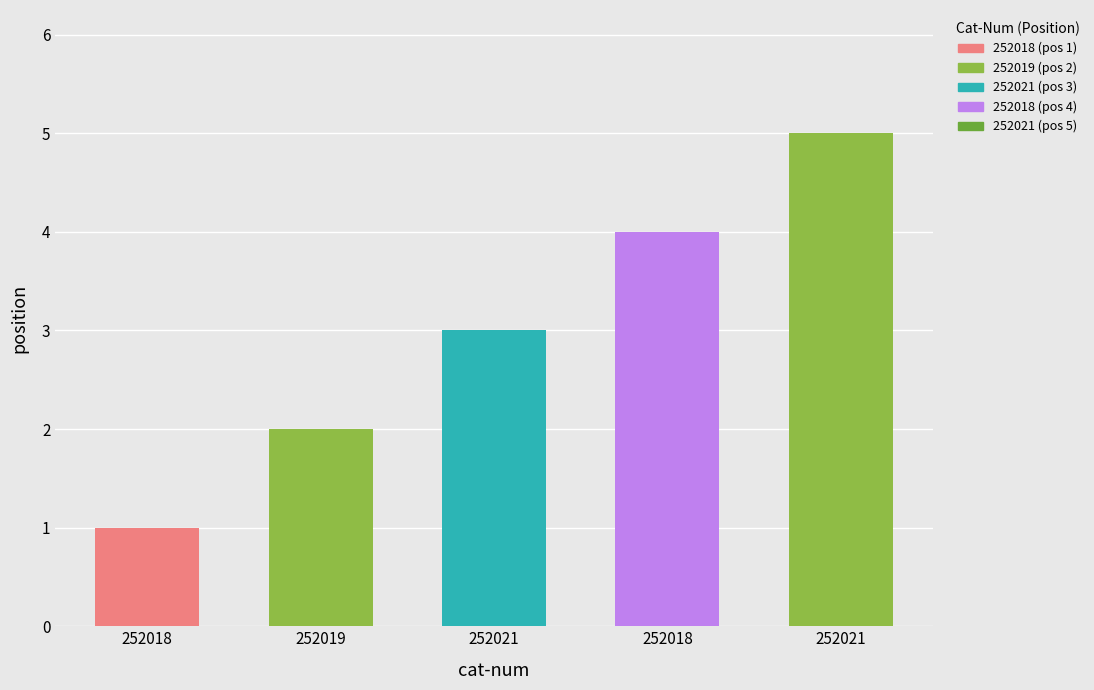

Rank the categories by value from highest to lowest.

252021, 252018, 252021, 252019, 252018